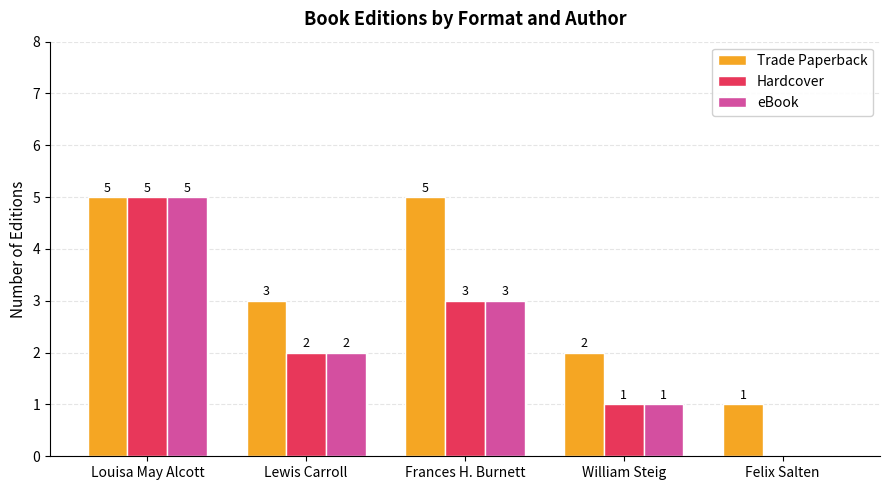

Reading left to right, list all the values displayed in this chart.

Trade Paperback: 5	3	5	2	1
Hardcover: 5	2	3	1	0
eBook: 5	2	3	1	0